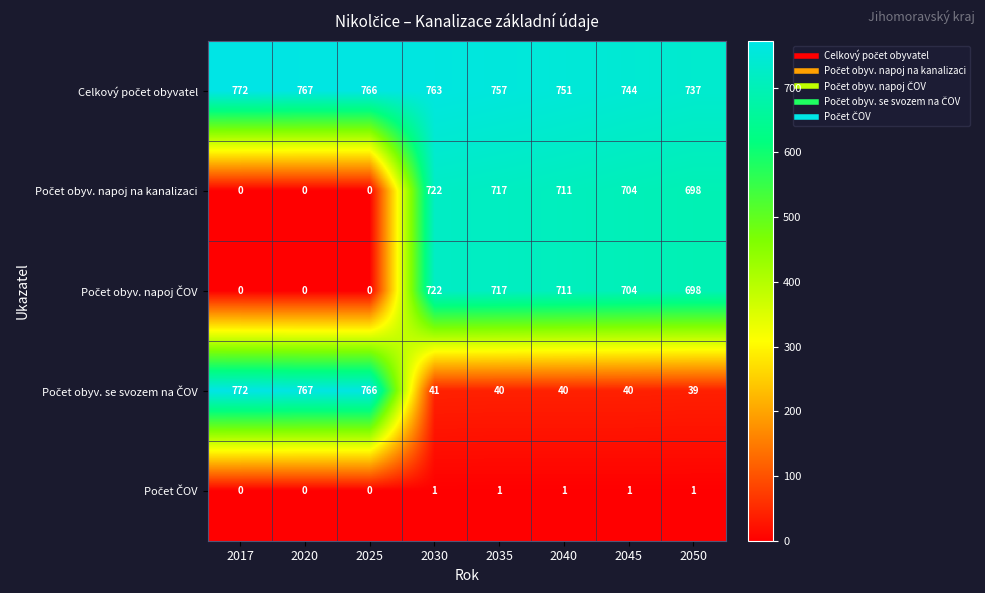

At how many categories does at least one series exceed 702?

8